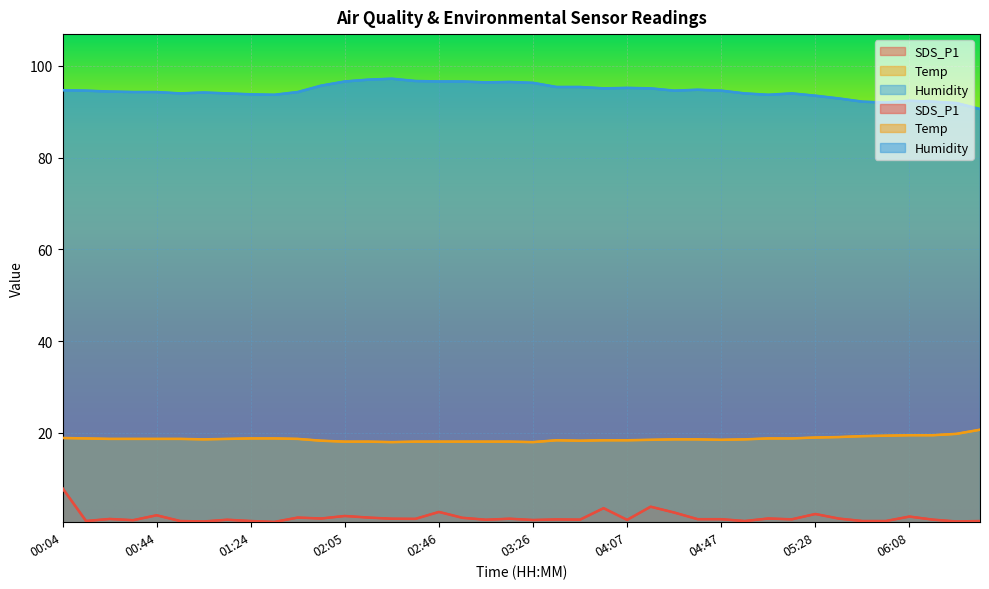

Reading left to right, what are all the values shown in this chart?

SDS_P1: 8.0	0.8	1.2	1.0	2.0	0.8	0.7	1.1	0.8	0.6	1.6	1.4	1.9	1.6	1.3	1.3	2.8	1.5	1.1	1.3	1.0	1.1	1.1	3.6	1.1	3.9	2.6	1.2	1.2	0.8	1.4	1.2	2.3	1.3	0.8	0.8	1.8	1.1	0.7	0.8
Temp: 18.9	18.8	18.7	18.7	18.7	18.7	18.6	18.7	18.8	18.8	18.7	18.3	18.1	18.1	18.0	18.1	18.1	18.1	18.1	18.1	18.0	18.4	18.3	18.4	18.4	18.5	18.6	18.6	18.5	18.6	18.8	18.8	19.0	19.1	19.3	19.4	19.5	19.5	19.8	20.7
Humidity: 94.7	94.6	94.4	94.3	94.3	94.0	94.2	94.0	93.8	93.7	94.3	95.7	96.6	97.0	97.2	96.7	96.6	96.6	96.4	96.5	96.3	95.4	95.4	95.1	95.2	95.1	94.6	94.8	94.6	94.0	93.7	94.0	93.5	92.9	92.2	92.0	92.4	92.2	91.9	90.6